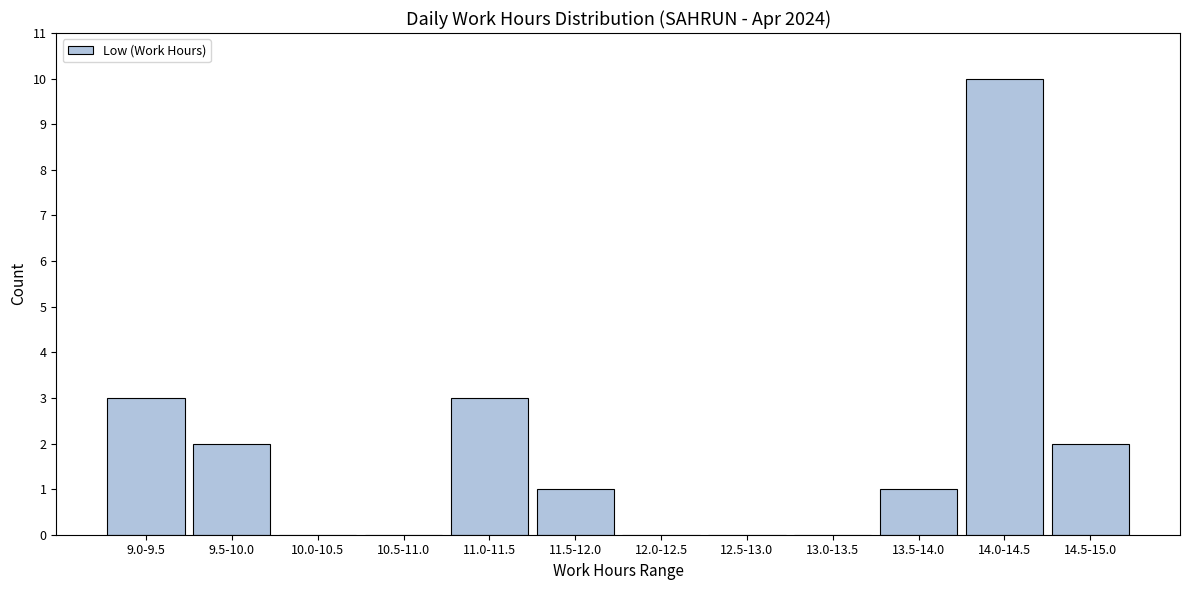

Reading left to right, extract all data points from this chart.

9.0-9.5=3	9.5-10.0=2	10.0-10.5=0	10.5-11.0=0	11.0-11.5=3	11.5-12.0=1	12.0-12.5=0	12.5-13.0=0	13.0-13.5=0	13.5-14.0=1	14.0-14.5=10	14.5-15.0=2